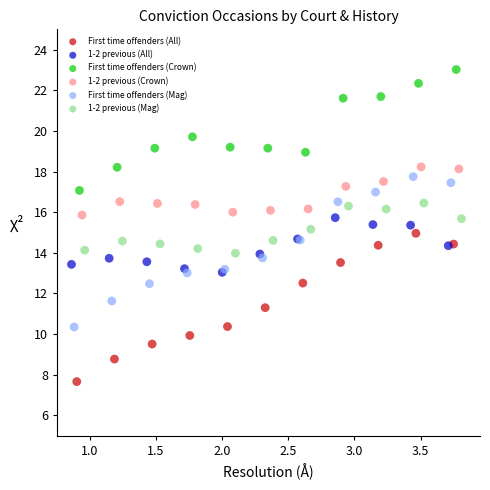

Which series has the largest Y range (max minus min)?

First time offenders (Mag)